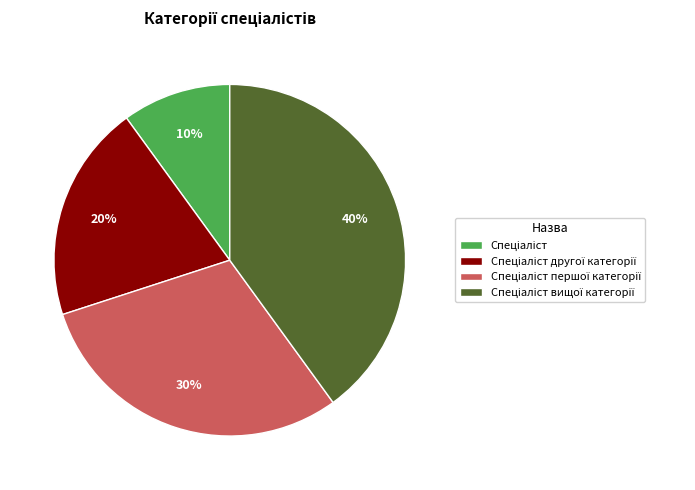

To the nearest percent, what is the average slice percentage?

25%